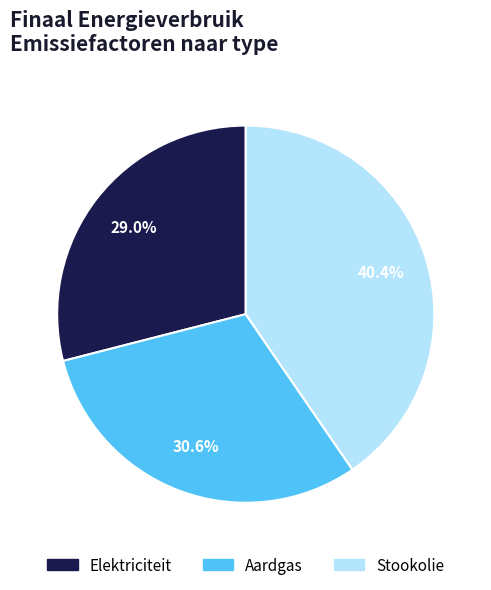

What percentage is NOT represented by Elektriciteit?

71.0%